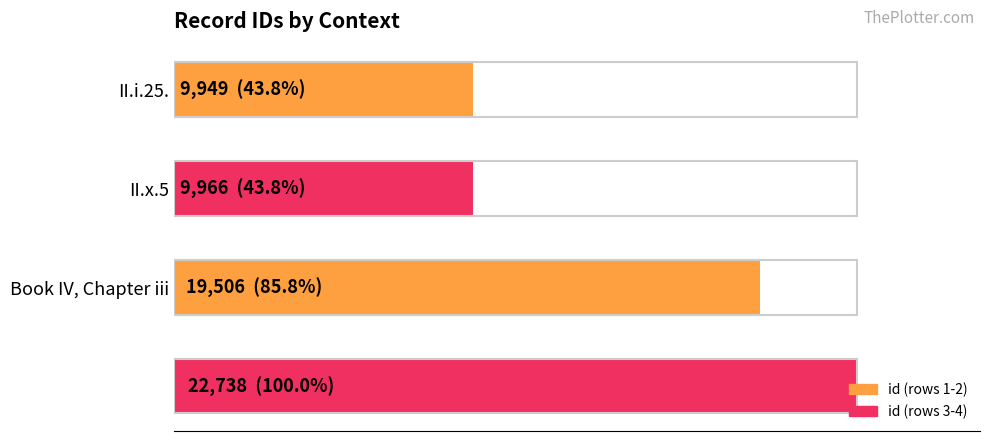

Are the bars horizontal?

Yes